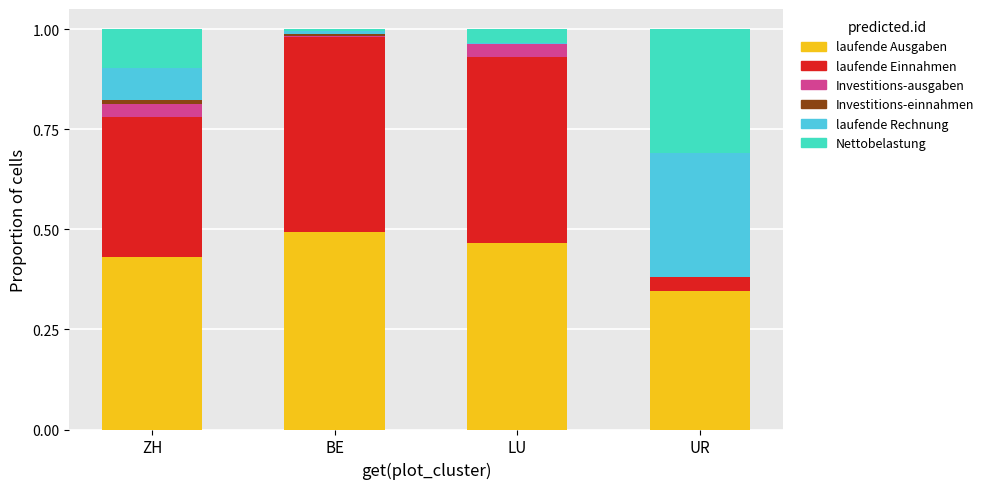

At which label does laufende Ausgaben reach its peak?

BE